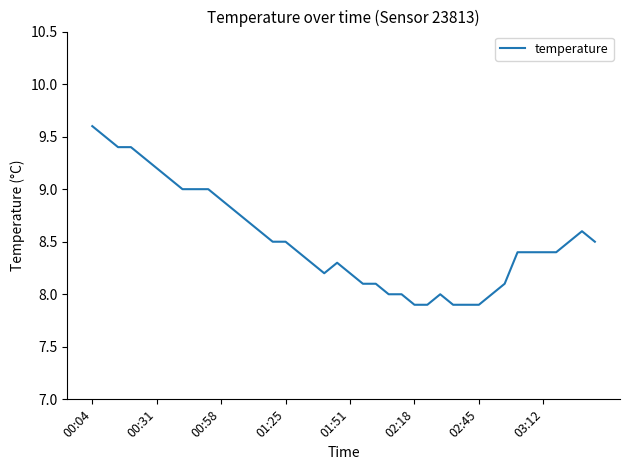

What is the difference between the maximum and minimum values?

1.7